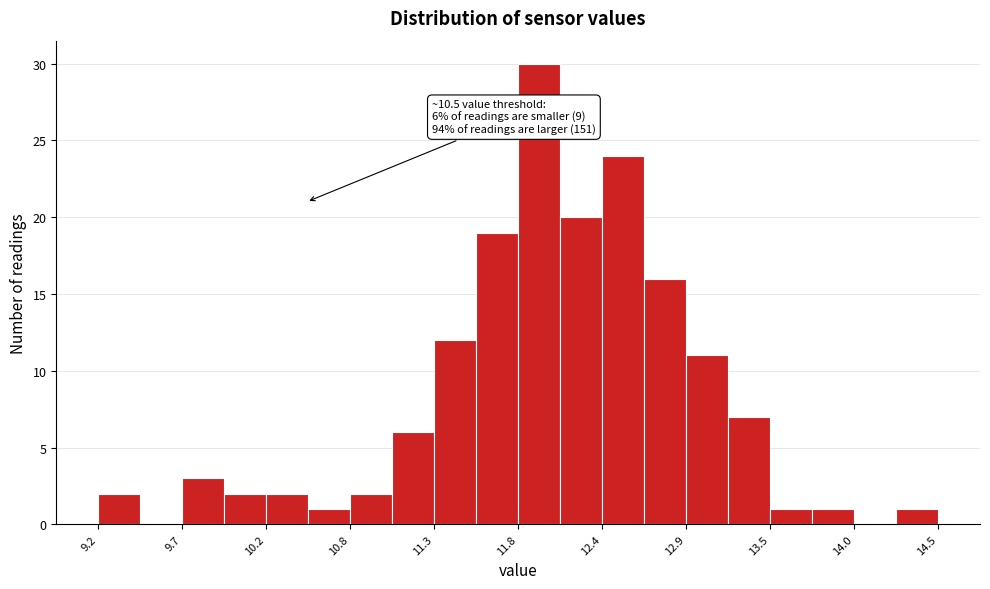

Around what value on the x-axis is the tallest bar? Give the approximate position of its centre, as read against the axis.

12.0